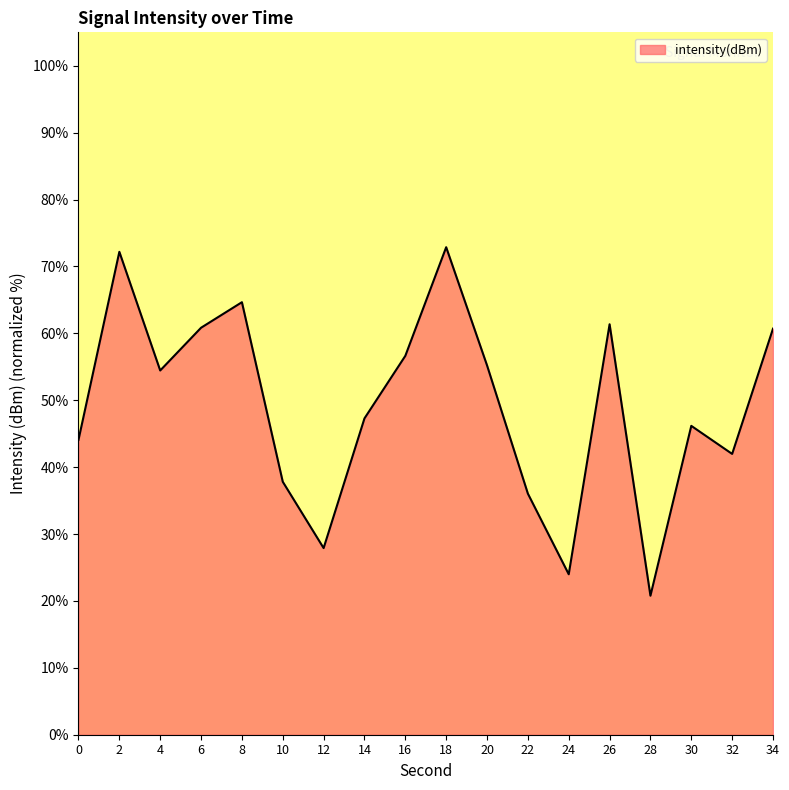

What is the change in value from 2 to 6?

-11.3